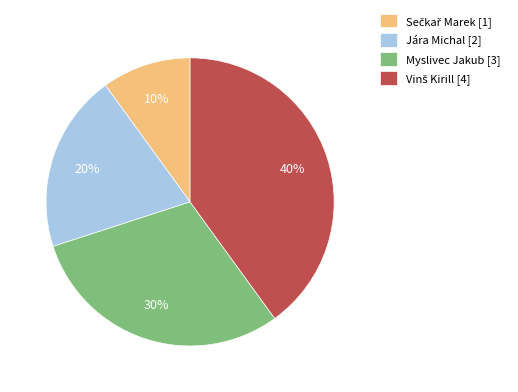

Does Jára Michal [2] account for over 50% of the chart?

No